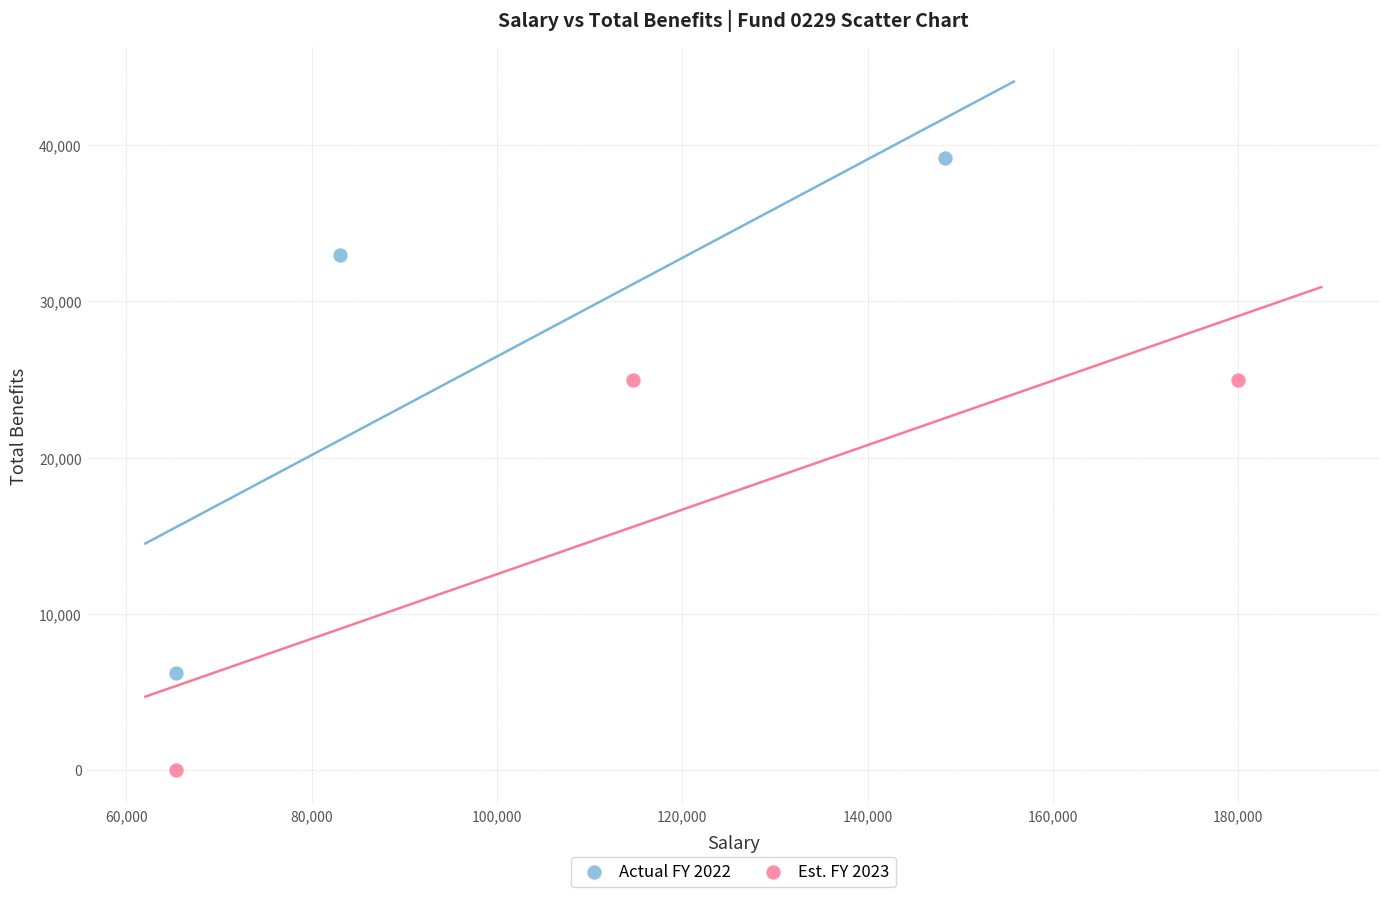

Which series reaches the maximum Y coordinate?

Actual FY 2022